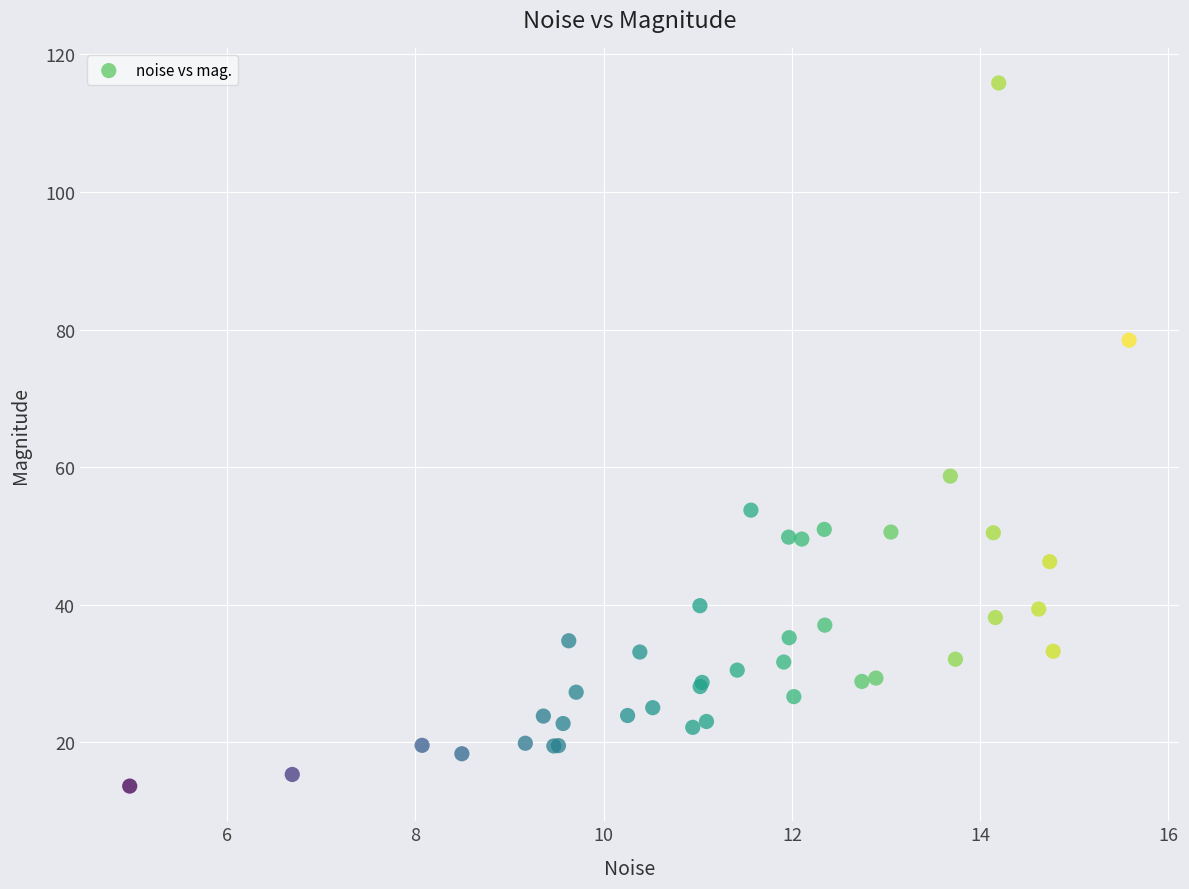

What Y value in the scatter plot is closest to 64?

58.7